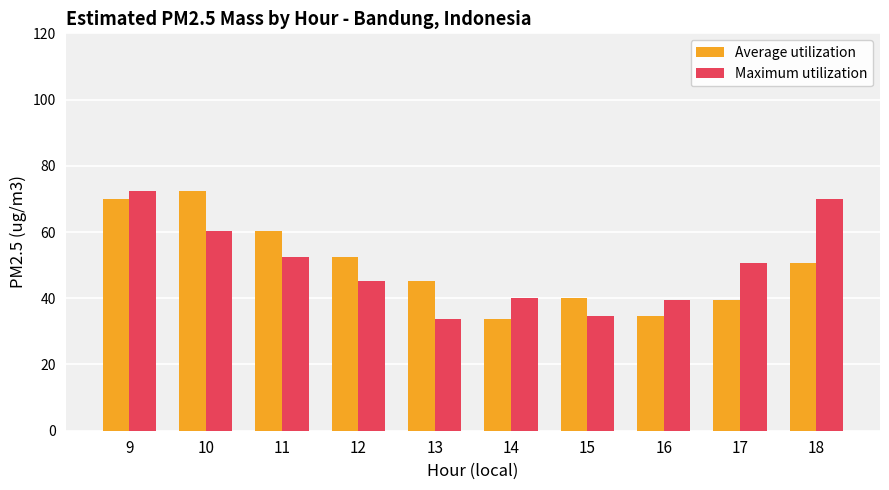

Is it true that Maximum utilization equals 69.9 at 18?

True